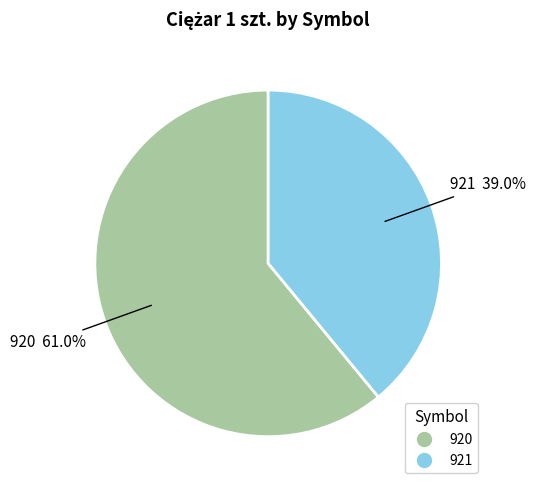

To the nearest percent, what is the combined percentage of 921 and 920?

100%